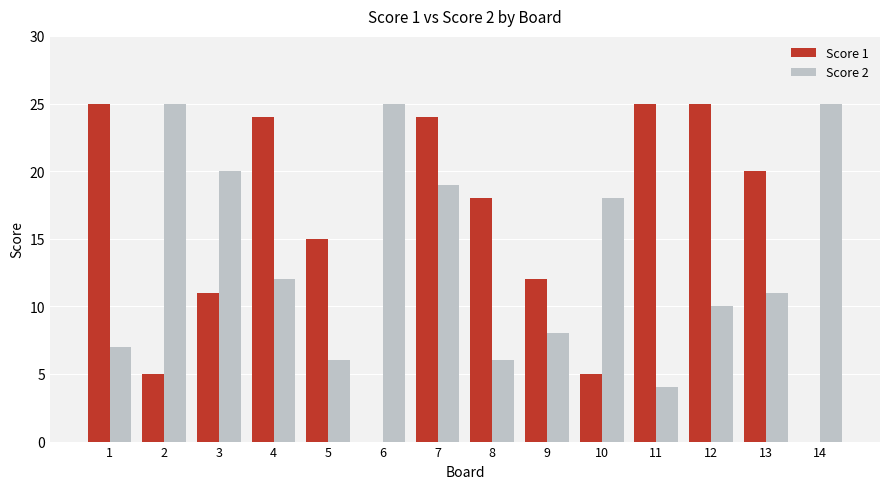

What is the sum of all Score 2 values?

196